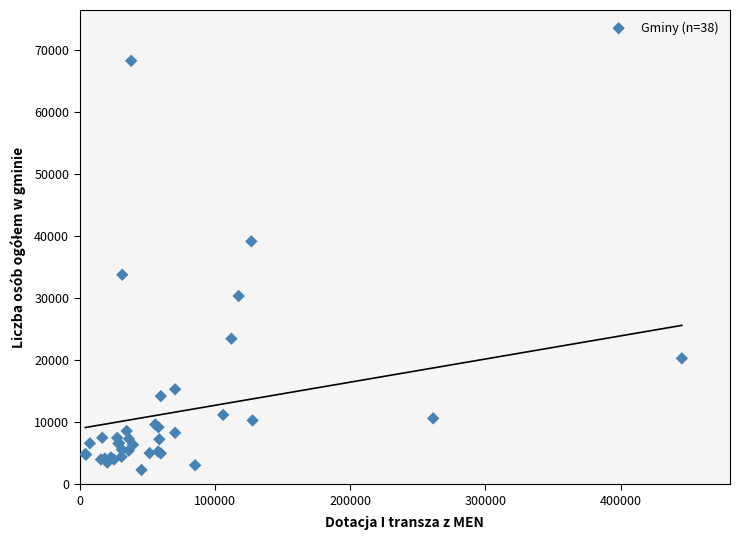

What Y value in the scatter plot is closest to 35295?

33785